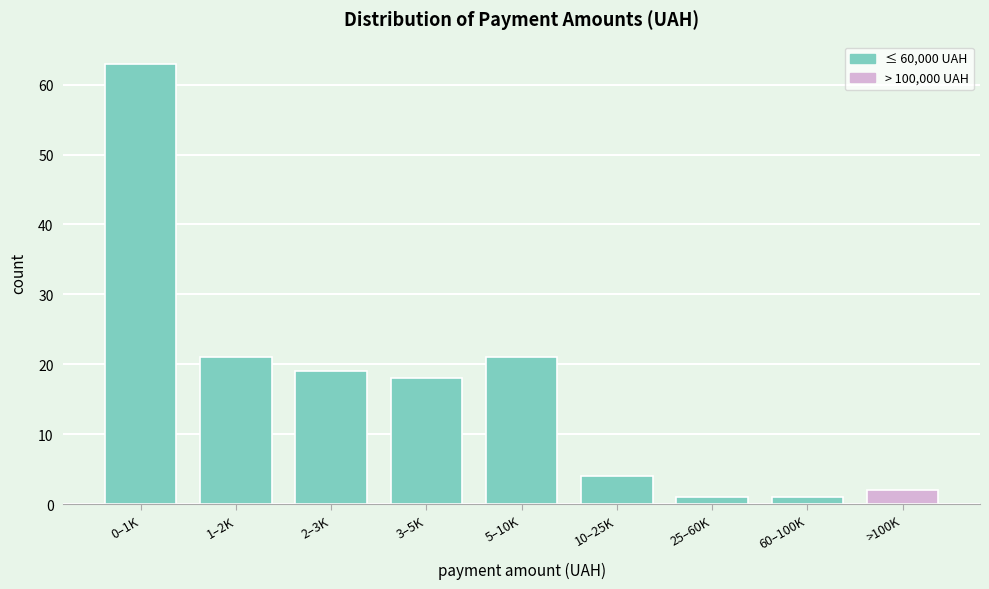

Reading left to right, list all the values displayed in this chart.

0–1K=63	1–2K=21	2–3K=19	3–5K=18	5–10K=21	10–25K=4	25–60K=1	60–100K=1	>100K=2